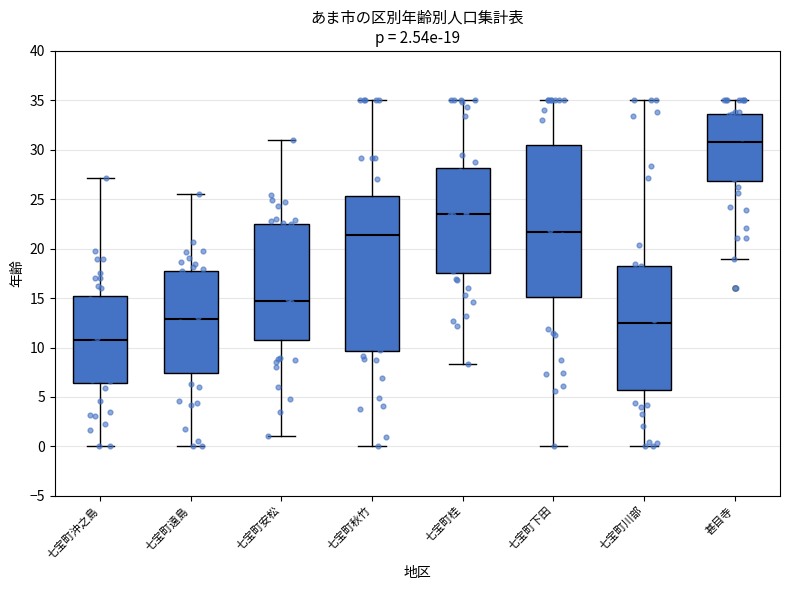

Which box's median line is the highest?

甚目寺